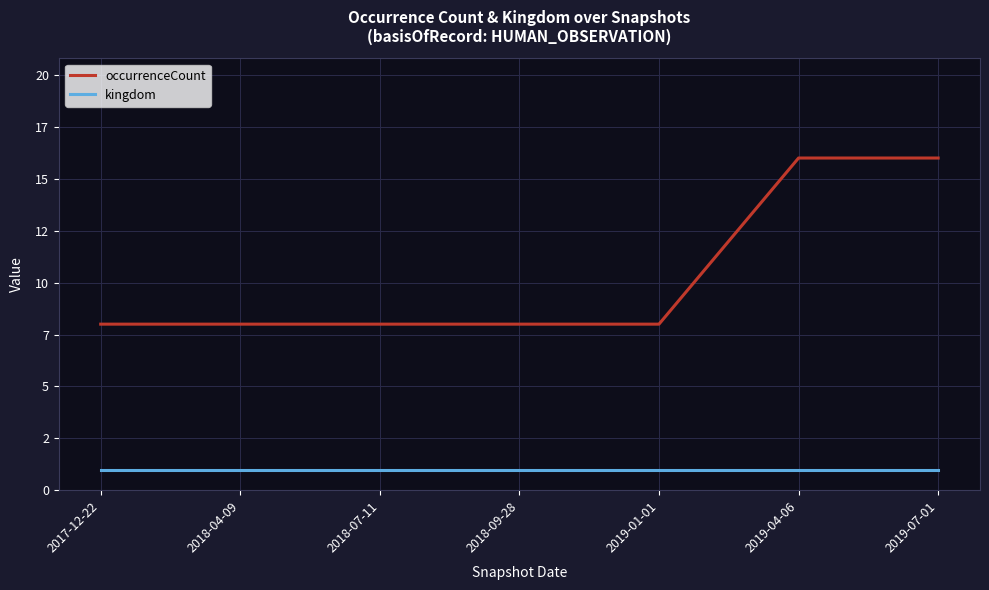

Reading right to left, extract all data points from this chart.

occurrenceCount: 2019-07-01=16	2019-04-06=16	2019-01-01=8	2018-09-28=8	2018-07-11=8	2018-04-09=8	2017-12-22=8
kingdom: 2019-07-01=1	2019-04-06=1	2019-01-01=1	2018-09-28=1	2018-07-11=1	2018-04-09=1	2017-12-22=1